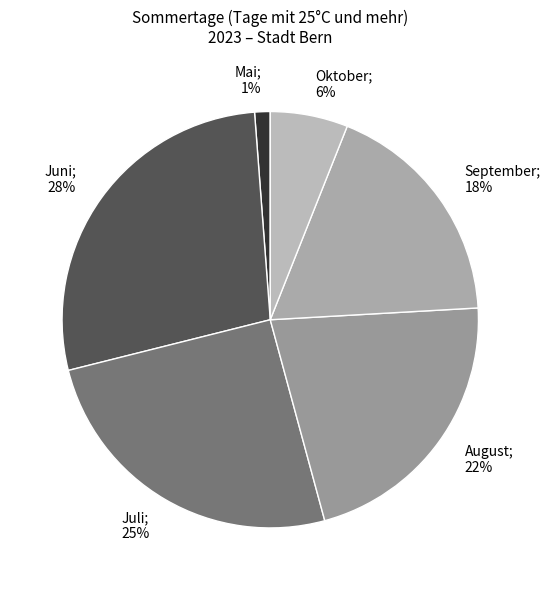

Count the number of slices in the pie.

6